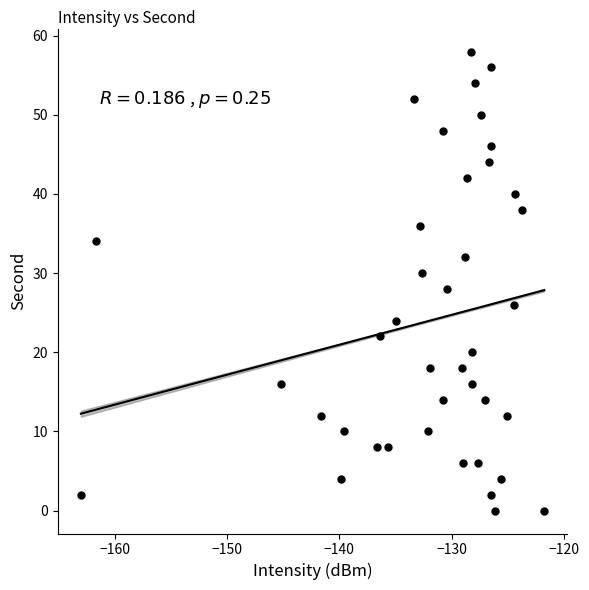

What is the range of Y values (max minus min)?

58